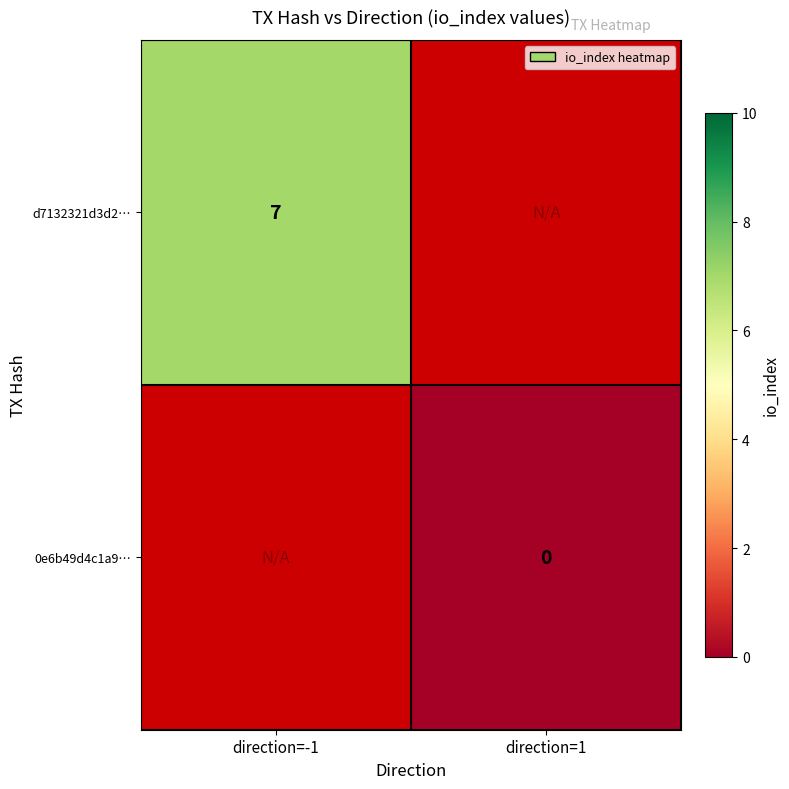

The value of d7132321d3d2… at direction=-1 is 10.9. True or false?

False